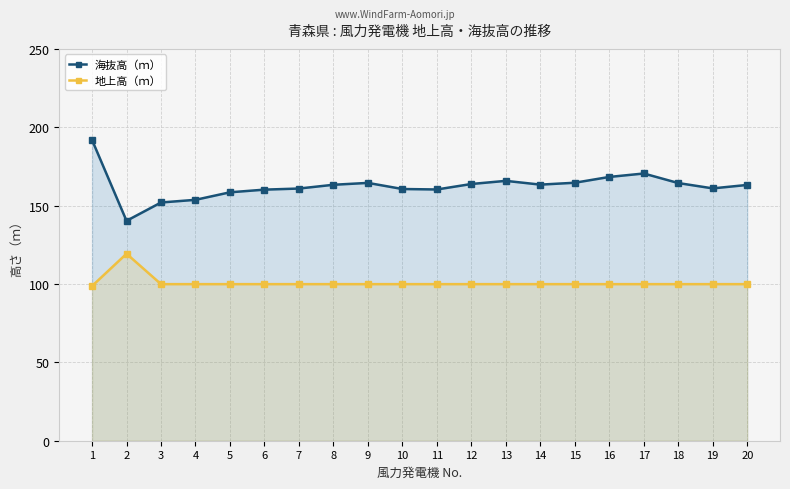

Reading left to right, transcribe all the data shown in this chart.

海抜高（ｍ）: 1=191.9	2=140.3	3=152.0	4=153.7	5=158.5	6=160.2	7=160.9	8=163.3	9=164.5	10=160.6	11=160.3	12=163.8	13=165.8	14=163.4	15=164.6	16=168.3	17=170.5	18=164.4	19=161.0	20=163.2
地上高（ｍ）: 1=98.7	2=119.3	3=99.9	4=99.9	5=99.9	6=99.9	7=99.9	8=99.9	9=99.9	10=99.9	11=99.9	12=99.9	13=99.9	14=99.9	15=99.9	16=99.9	17=99.9	18=99.9	19=99.9	20=99.9